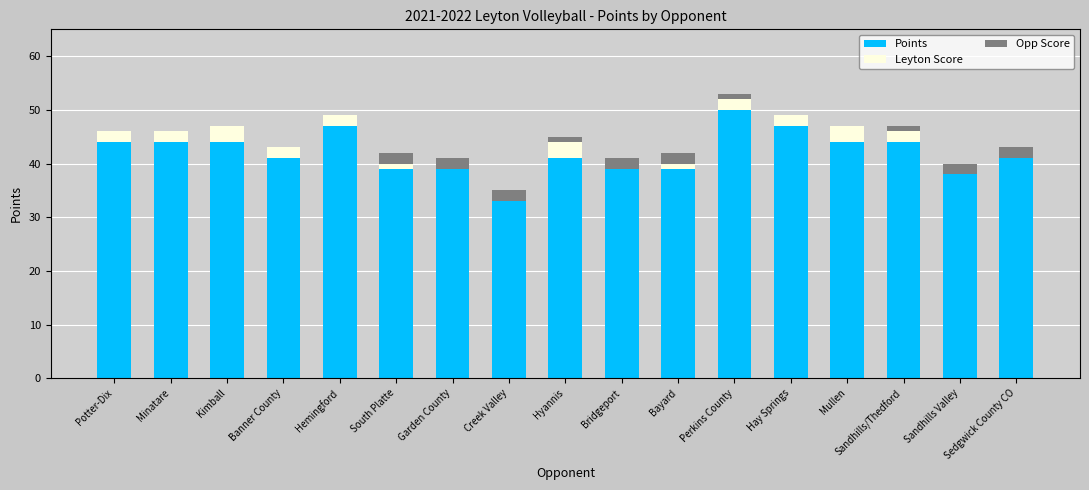

At which category is the sum across all series the highest?

Perkins County